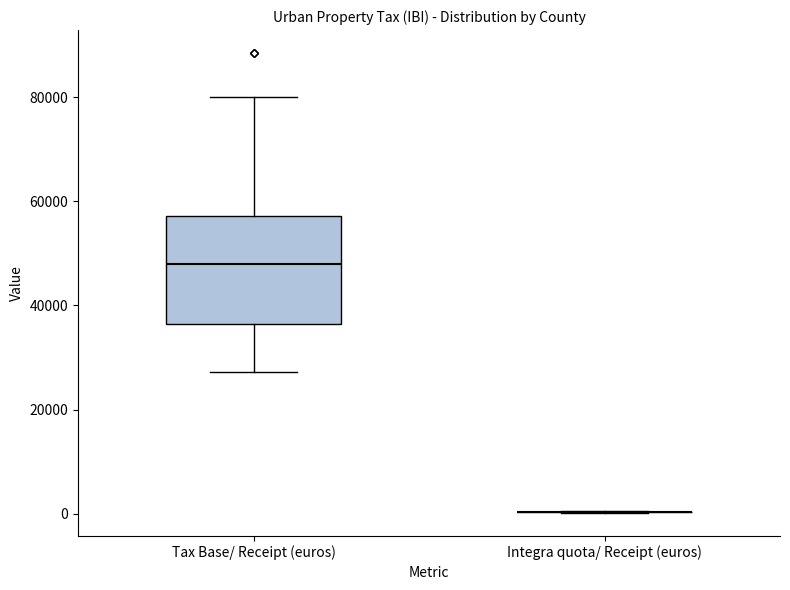

Reading left to right, transcribe this box plot: for each box, give where its median line is, the range the box spans, and where its two whiskers end, as read against the y-axis. The values are not printed on the chart, so give them approximately, as read against the axis.

Tax Base/ Receipt (euros): median 48000, box 36000 to 58000, whiskers 28000 to 80000
Integra quota/ Receipt (euros): box collapsed to a line at 0, whiskers 0 to 0